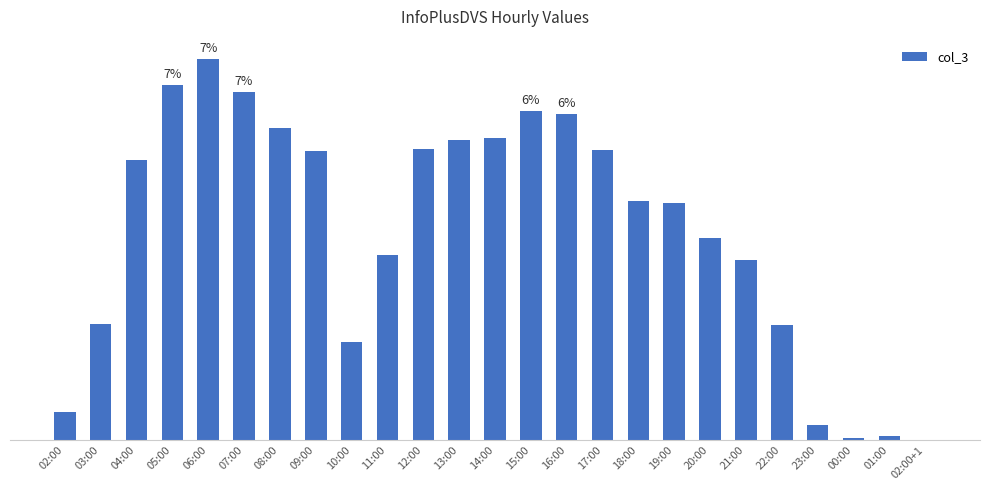

The chart shows a value of 23530 at 15:00. True or false?

True